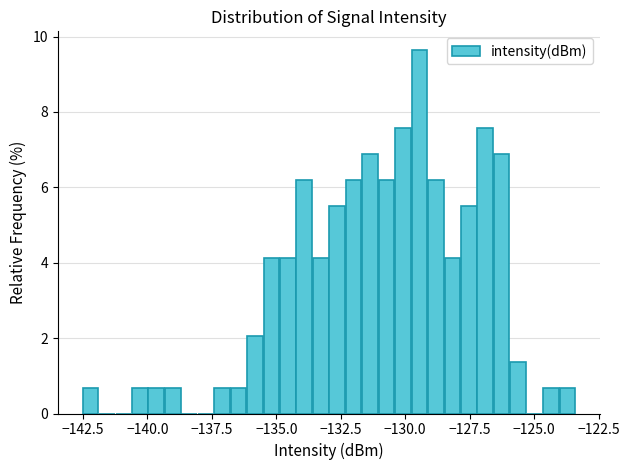

Read against the x-axis, roughly where is the centre of the tallest bar?

-129.5